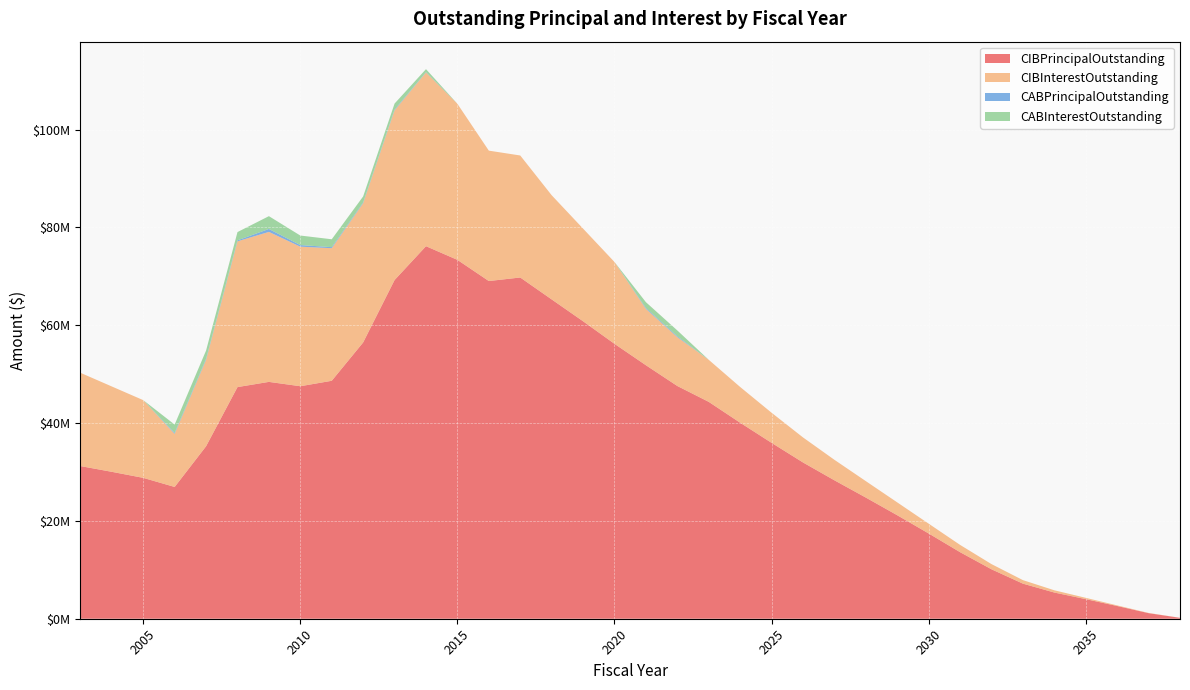

Reading right to left, extract all data points from this chart.

CIBPrincipalOutstanding: 185000.0	1140000.0	2605000.0	4010000.0	5355000.0	7175000.0	10110000.0	13610000.0	17435000.0	21160000.0	24775000.0	28305000.0	31955000.0	35965000.0	40081000.0	44346000.0	47589000.0	51835000.0	56214000.0	60826000.0	65295000.0	69775000.0	69050000.0	73381000.0	76175000.0	69255000.0	56495000.0	48655000.0	47540000.0	48430000.0	47365000.0	35265000.0	26945000.0	28805000.0	30040000.0	31215000.0
CIBInterestOutstanding: 7400.0	45200.0	123300.0	265100.0	461200.0	719635.0	1059435.0	1487425.0	2004051.5	2629950.0	3360299.5	4190320.0	5118543.5	6156504.0	7306759.0	8598135.9	9999603.9	11536852.1	16729979.2	18945597.4	21301991.2	24948353.0	26664224.4	31913188.5	35527821.0	34711668.4	28482452.7	27112021.9	28538494.1	30668676.9	29810288.1	17684415.8	10865992.0	15892198.8	17450902.5	19074856.2
CABPrincipalOutstanding: 0.0	0.0	0.0	0.0	0.0	0.0	0.0	0.0	0.0	0.0	0.0	0.0	0.0	0.0	0.0	0.0	179996.0	179996.0	0.0	0.0	0.0	0.0	0.0	0.0	73635.8	149998.8	149998.8	209952.2	327703.8	598694.8	199995.0	199995.0	199995.0	0.0	0.0	0.0
CABInterestOutstanding: 0.0	0.0	0.0	0.0	0.0	0.0	0.0	0.0	0.0	0.0	0.0	0.0	0.0	0.0	0.0	0.0	1180004.0	1180004.0	0.0	0.0	0.0	0.0	0.0	0.0	601364.2	1225001.2	1225001.2	1615047.8	1947296.2	2621305.2	1690005.1	1690005.1	1690005.1	0.0	0.0	0.0